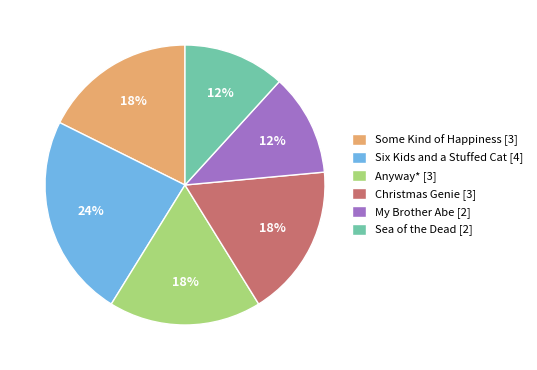

What is the largest slice in the pie chart?

Six Kids and a Stuffed Cat [4]